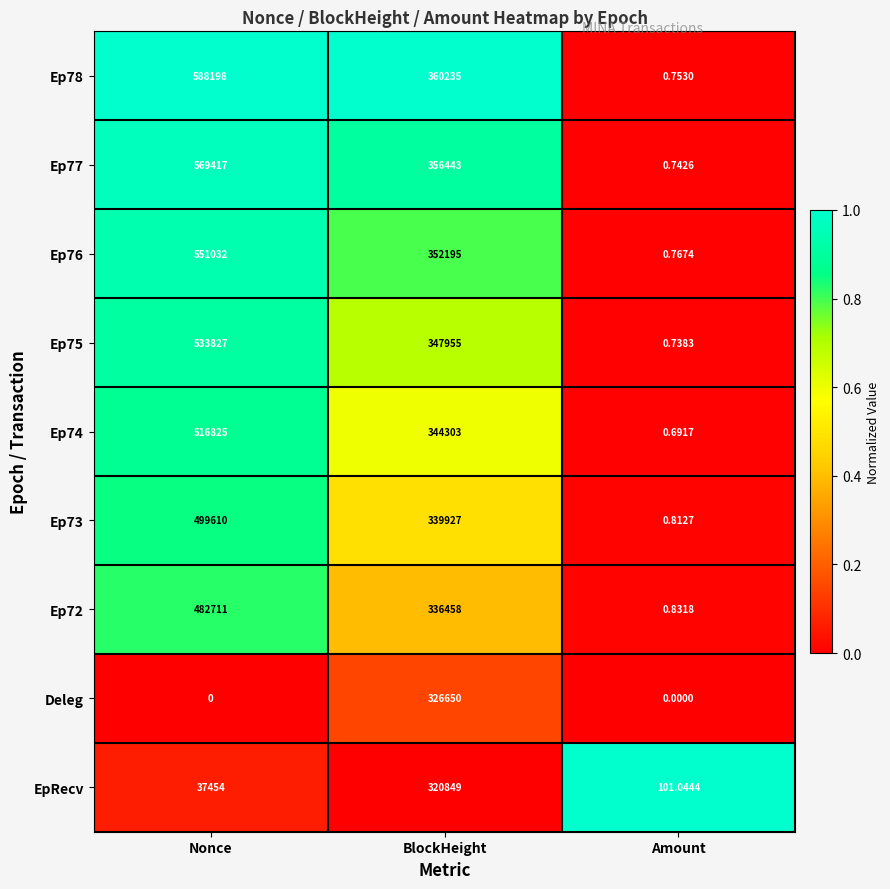

What is the difference between the highest and lowest values at Nonce?

588198.0